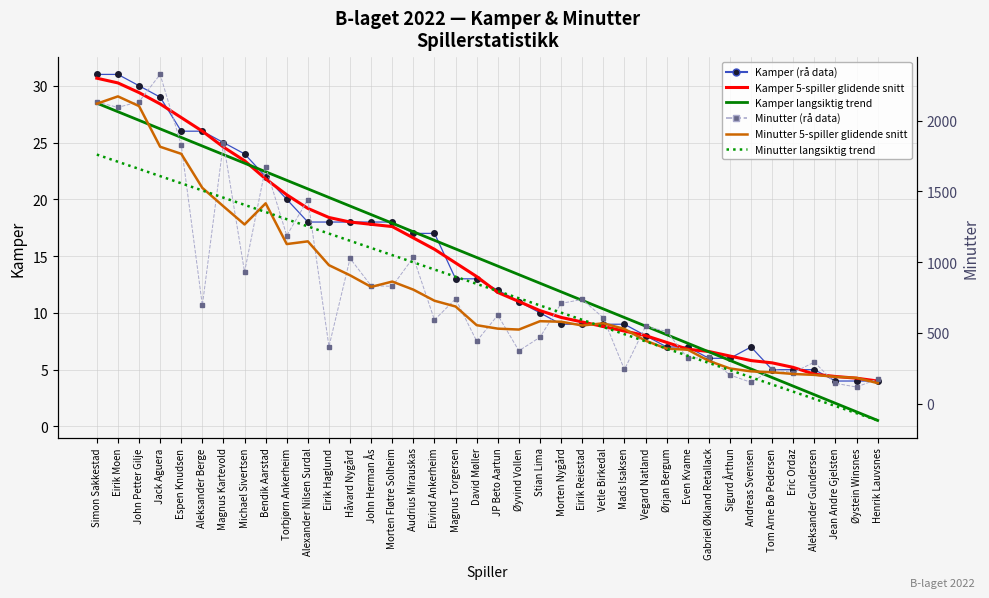

Which category has the highest value in the Kamper 5-spiller glidende snitt series?

Simon Sakkestad